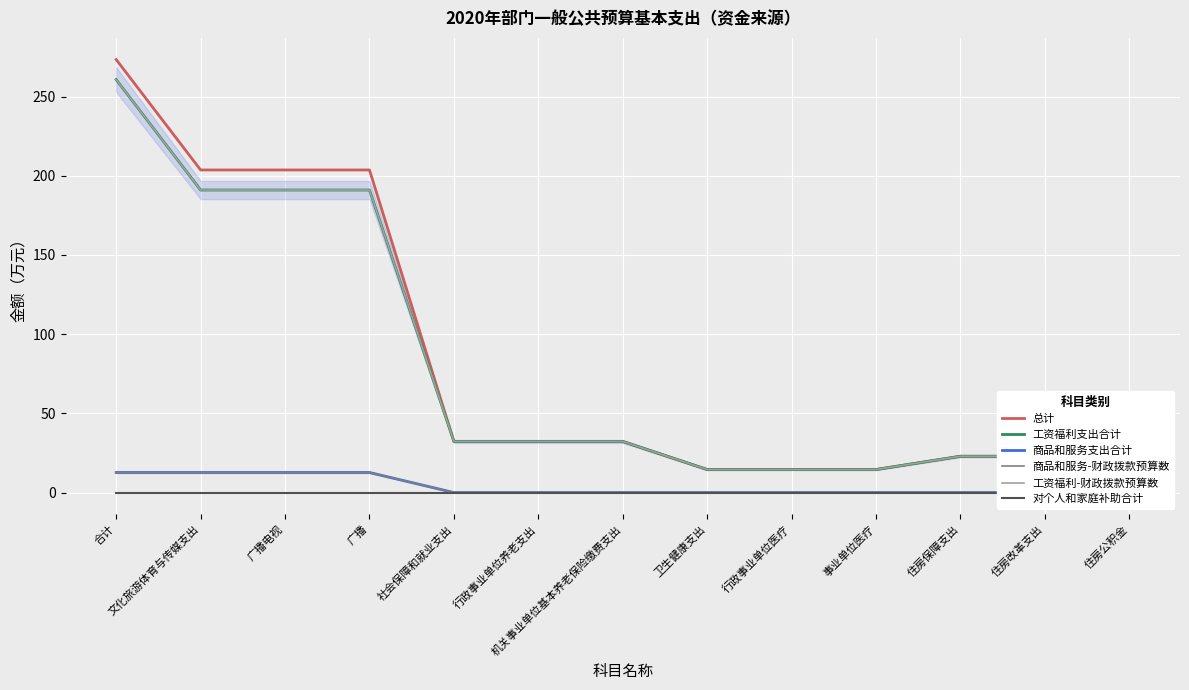

Is the value of 工资福利支出合计 at 事业单位医疗 greater than the value of 商品和服务支出合计 at 机关事业单位基本养老保险缴费支出?

Yes